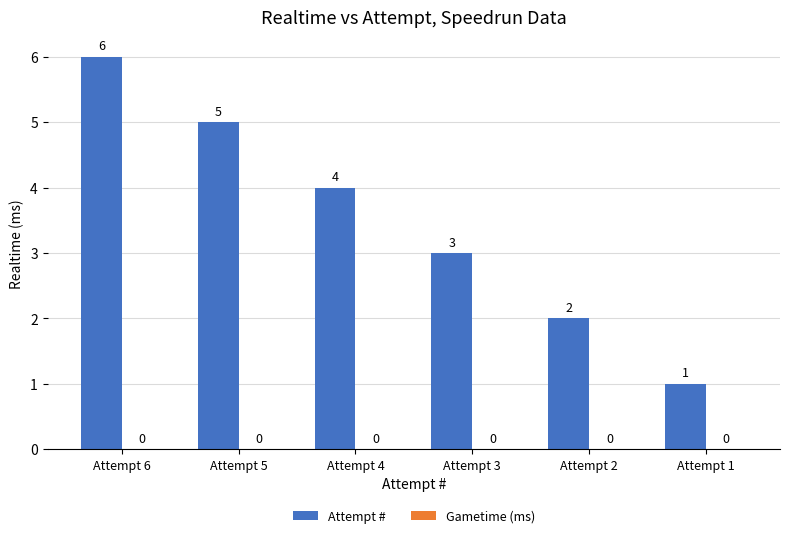

Does the chart contain any negative values?

No